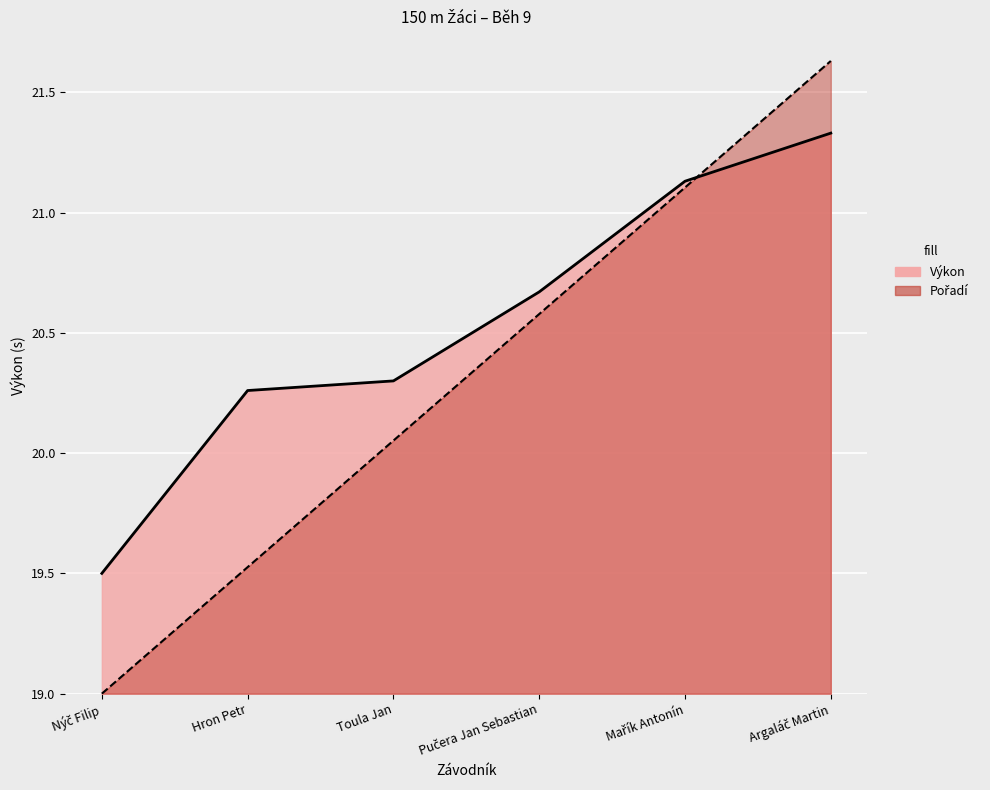

Is the value of Výkon at Hron Petr greater than the value of Pořadí at Hron Petr?

Yes